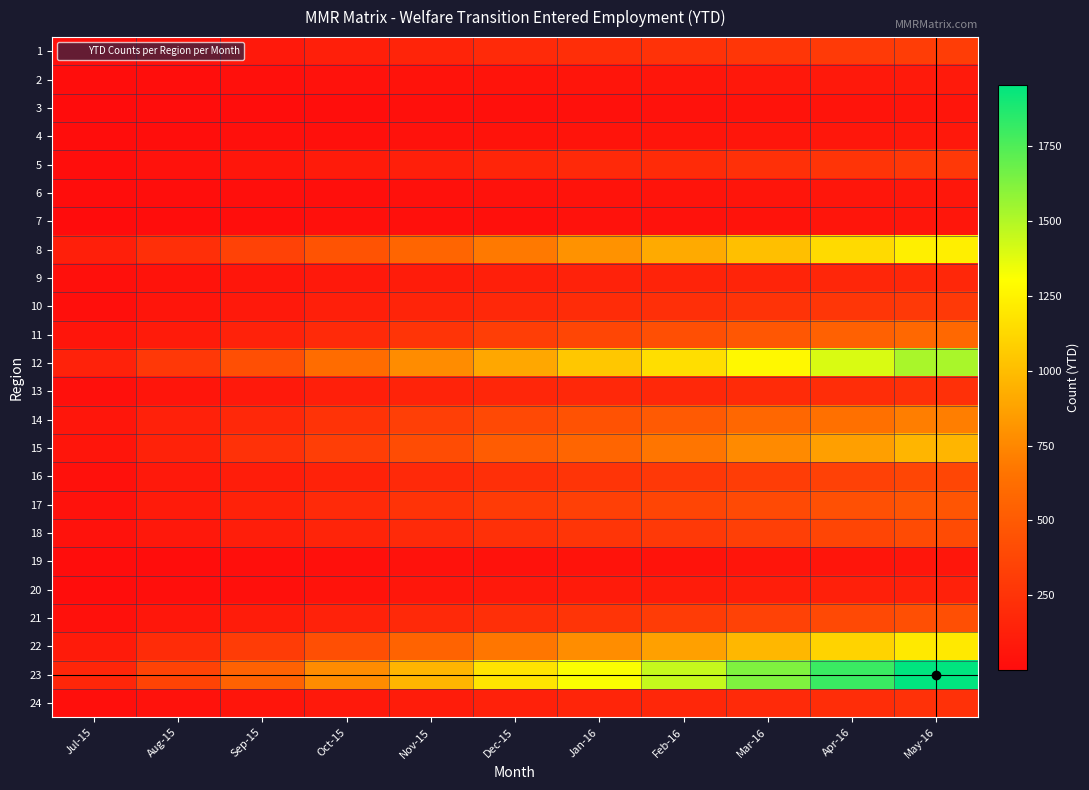

How many series are shown in this chart?

24